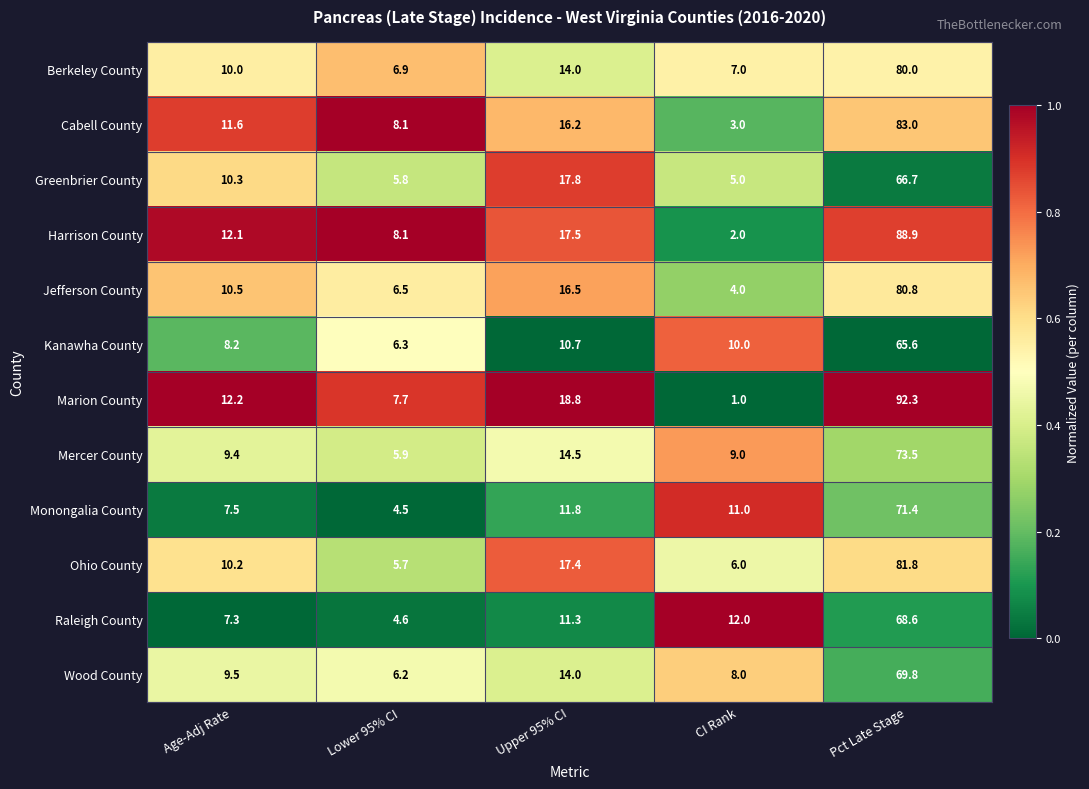

Which series has the largest range (max minus min)?

Marion County